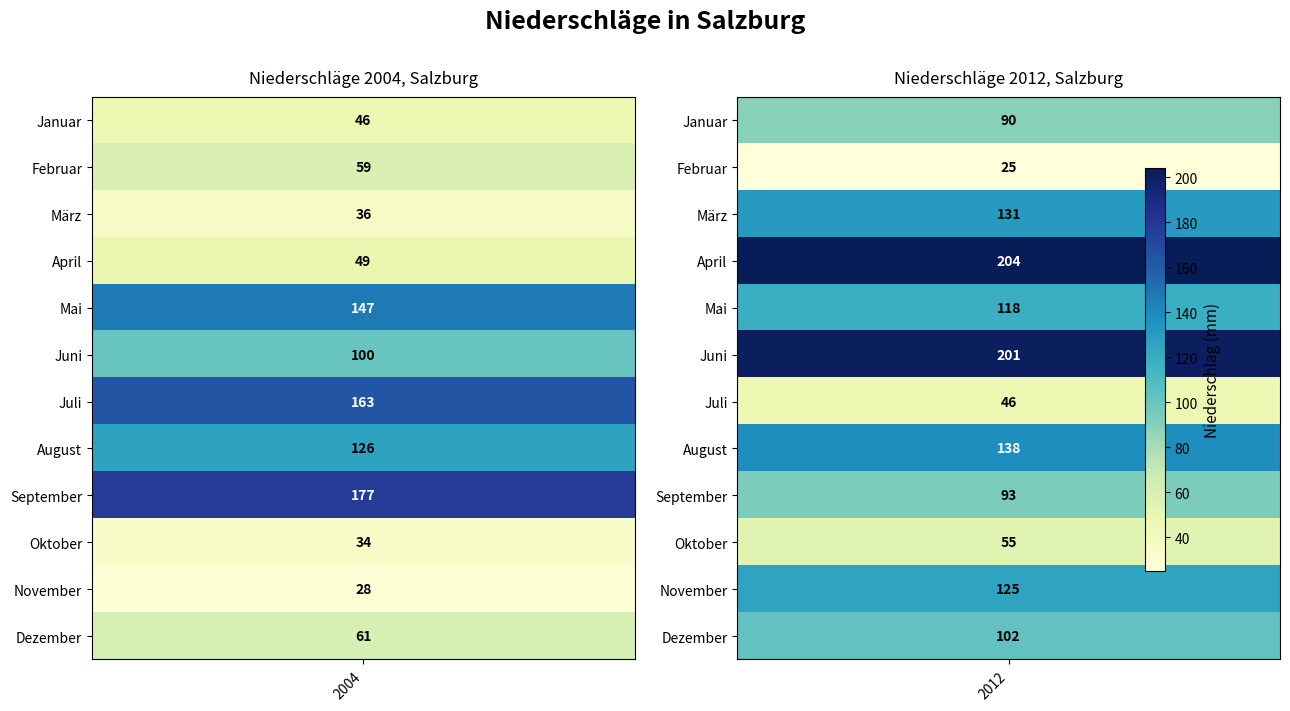

Which series has the widest spread of values?

April